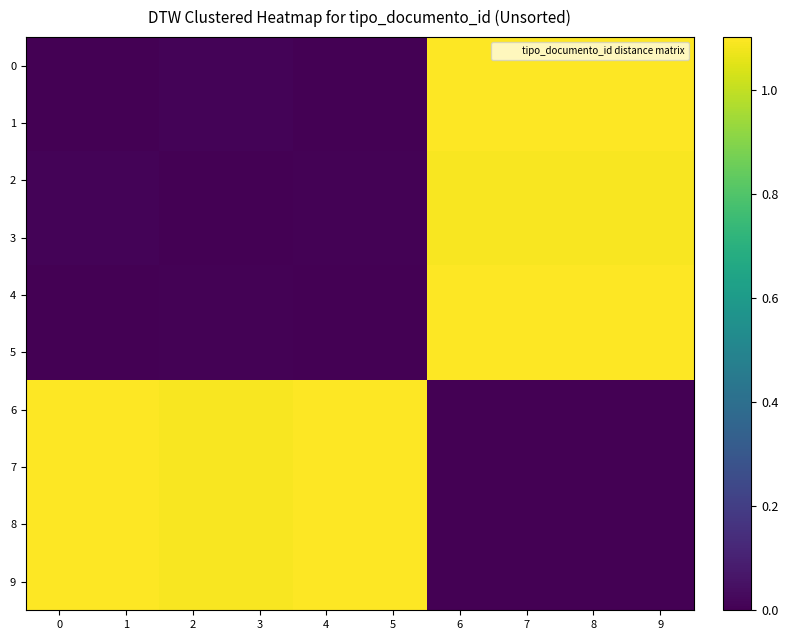

Which series has the largest total across all categories?

6